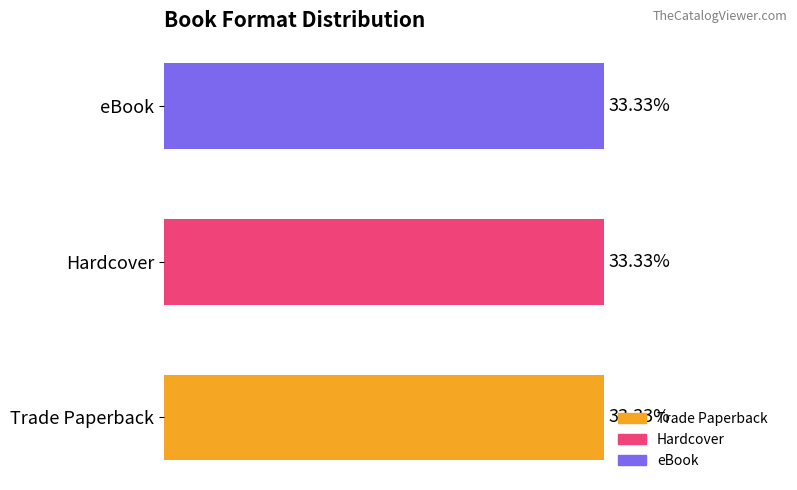

Which series has the largest total across all categories?

Trade Paperback